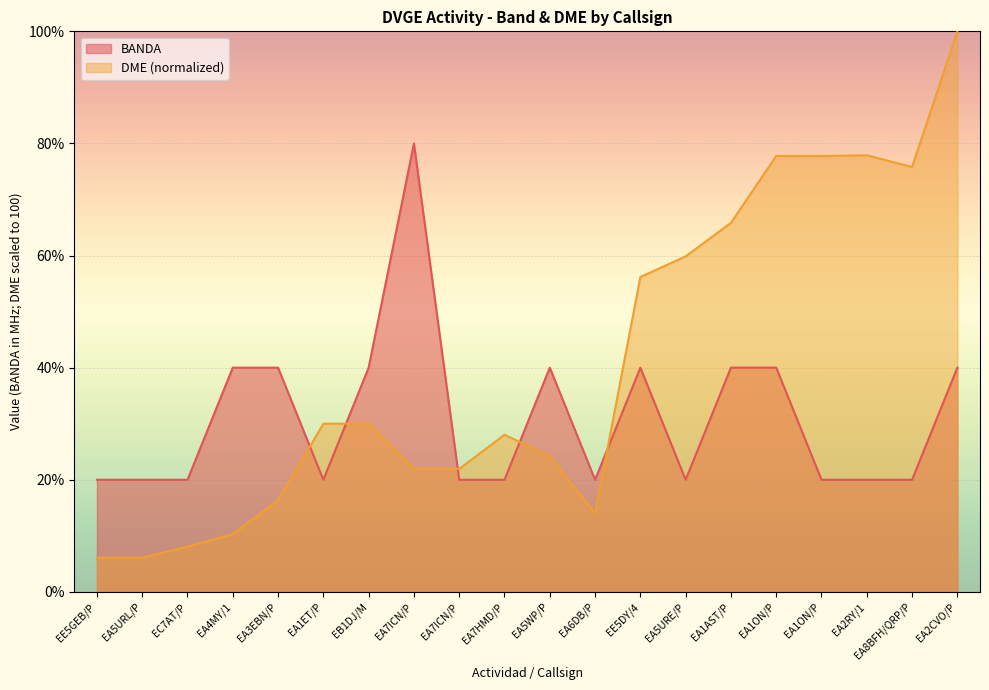

What are all the series names shown in the legend?

BANDA, DME (normalized)